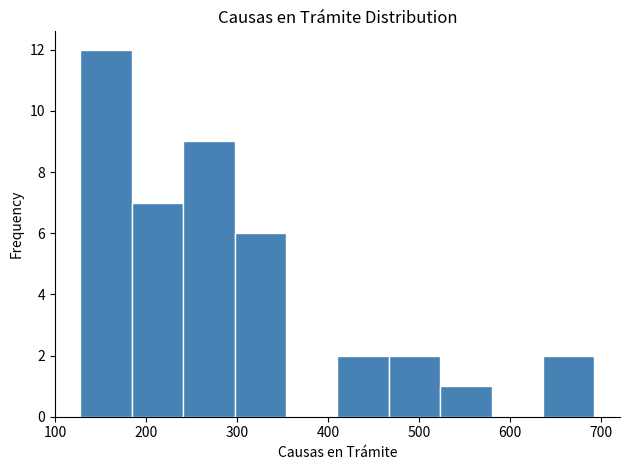

Reading left to right, transcribe this chart: for each bar, give the range it covers on the x-axis and its height. Neither the bar edges nor the heights are printed on the chart, so give them approximately, as read against the axes.

130 to 180: 12
180 to 240: 7
240 to 300: 9
300 to 350: 6
350 to 410: 0
410 to 470: 2
470 to 520: 2
520 to 580: 1
580 to 640: 0
640 to 690: 2